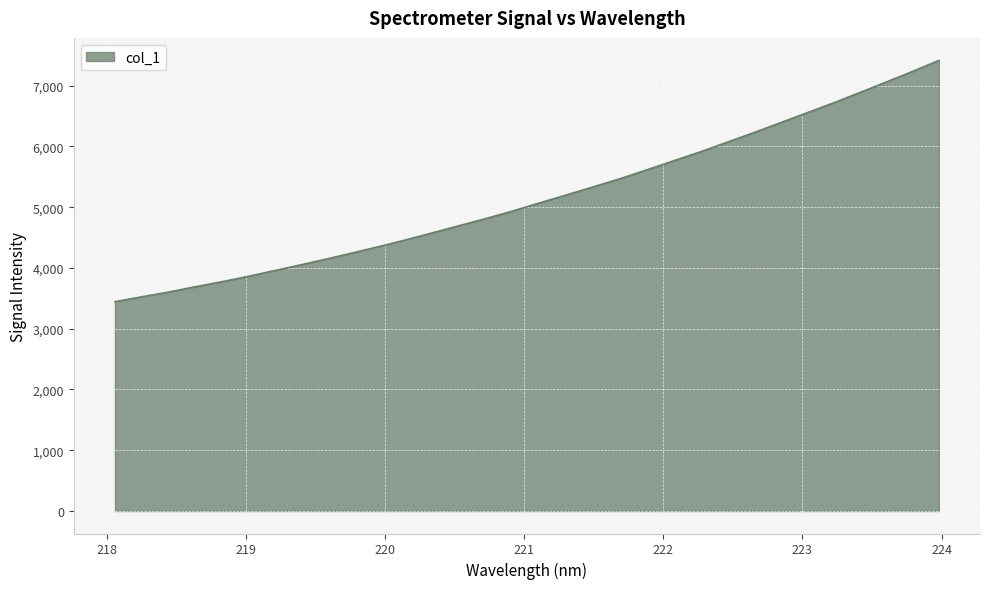

Reading left to right, transcribe all the data shown in this chart.

3444.5	3523.9	3601.1	3688.3	3771.1	3860.0	3956.1	4052.4	4150.8	4254.1	4358.9	4468.9	4584.9	4701.4	4818.7	4941.8	5074.6	5204.1	5335.0	5468.3	5613.6	5760.9	5906.8	6064.1	6221.2	6383.6	6546.8	6709.8	6881.8	7055.4	7231.3	7414.6